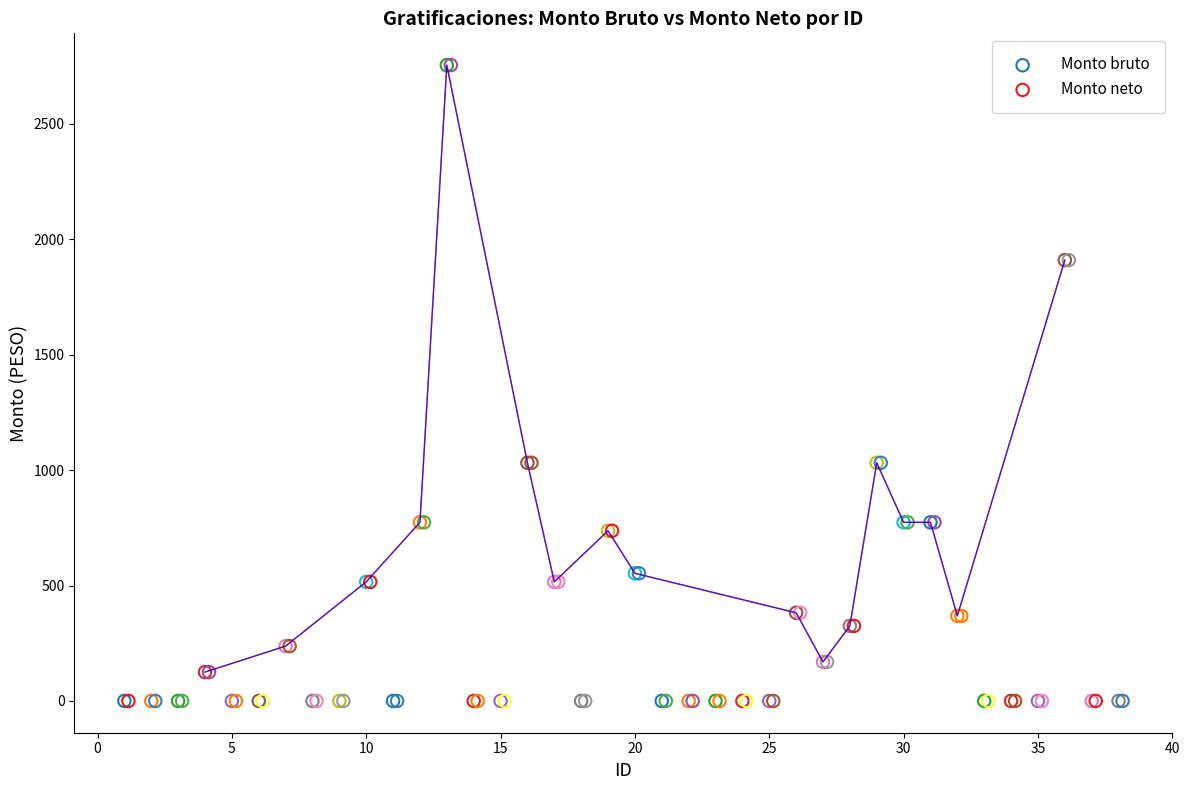

What are all the series names shown in the legend?

Monto bruto, Monto neto